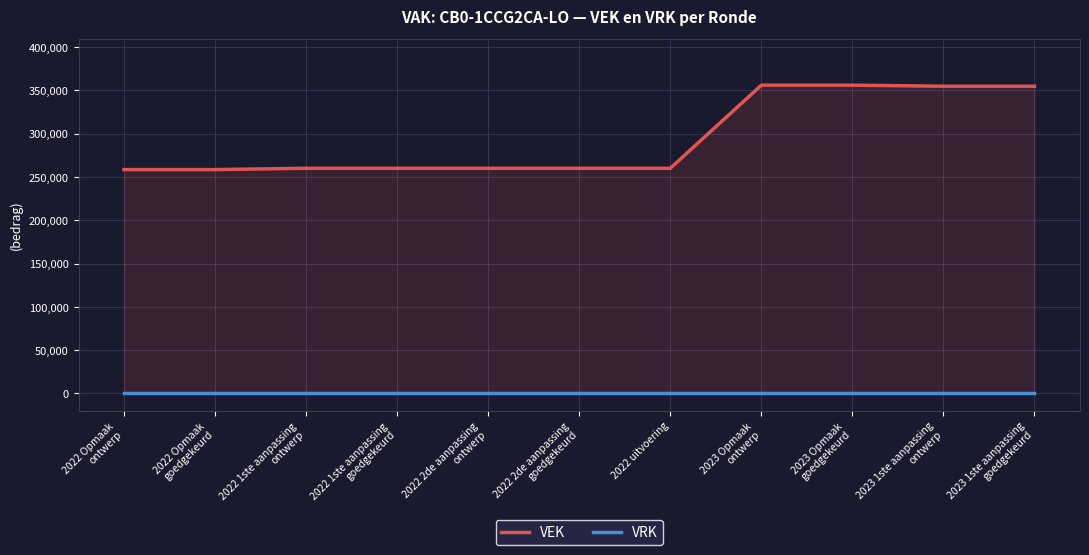

In VEK, how many points are lower than both neighbors (excluding endpoints)?

1